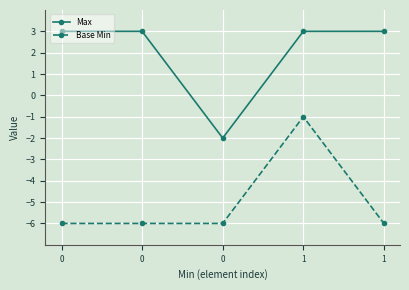

List the labels in order of Max value, smallest first.

0, 0, 0, 1, 1